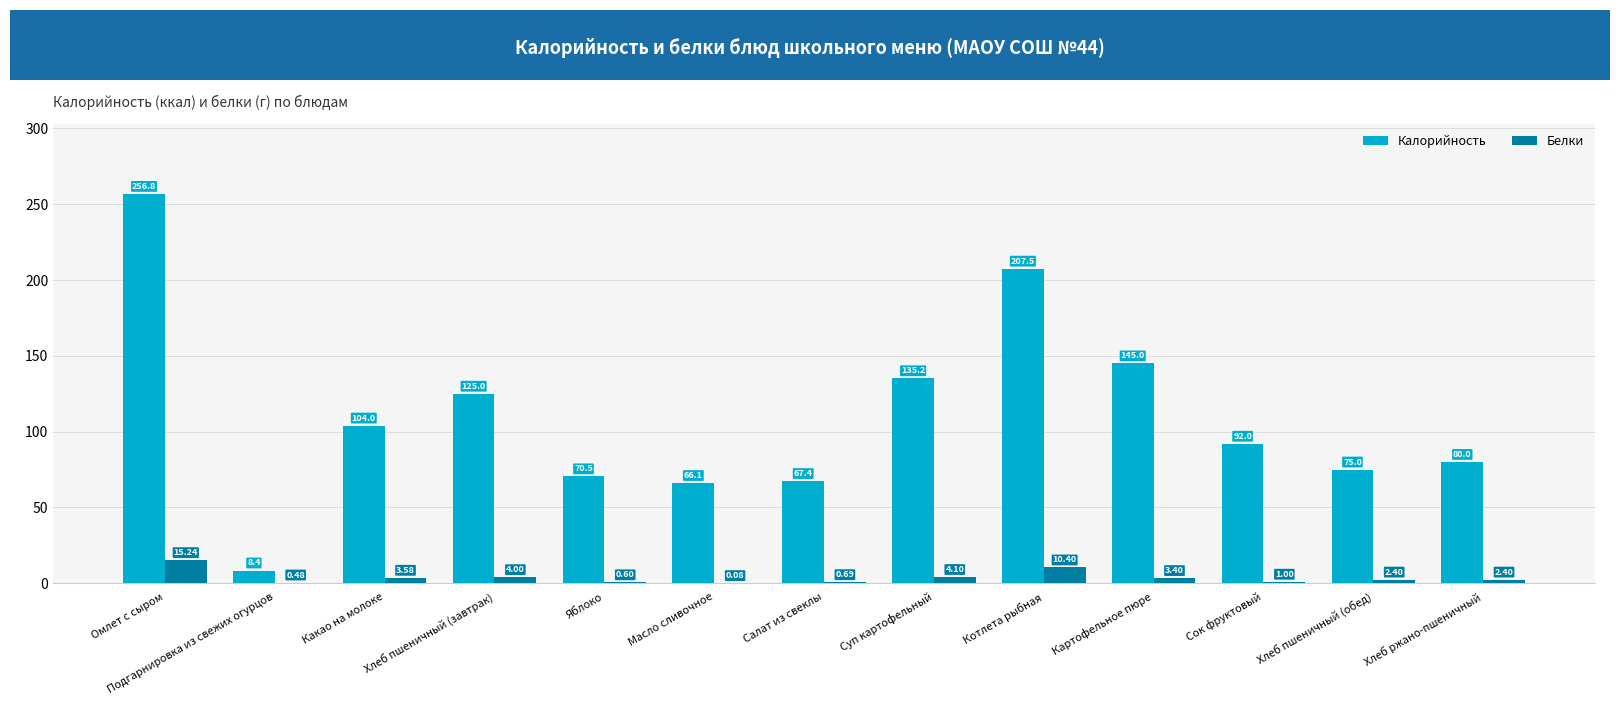

What value does the Калорийность series have at Салат из свеклы?

67.4